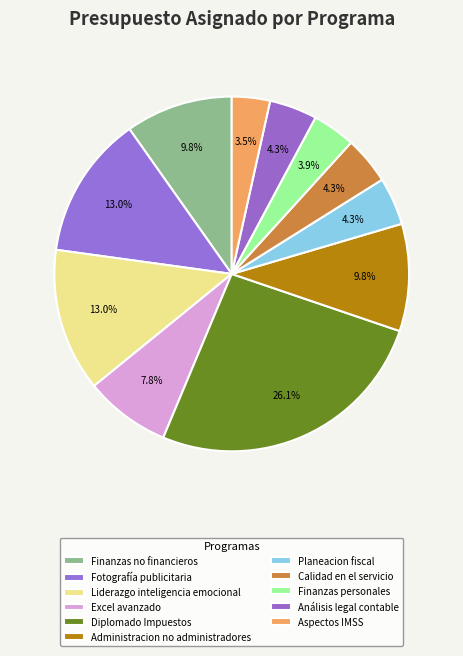

How many slices are in this pie chart?

11